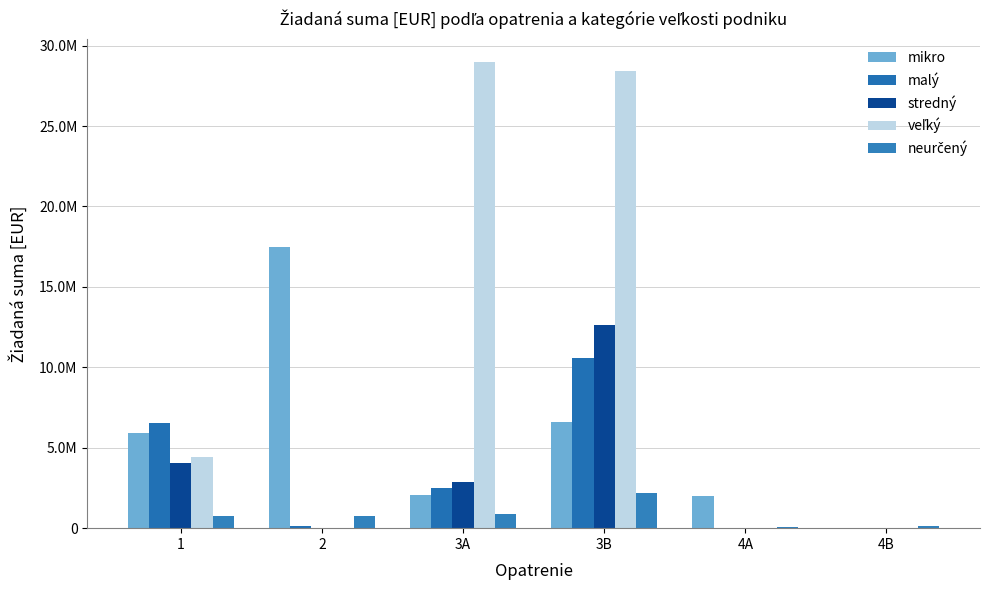

Between 2 and 4A, which series saw the biggest shift?

mikro